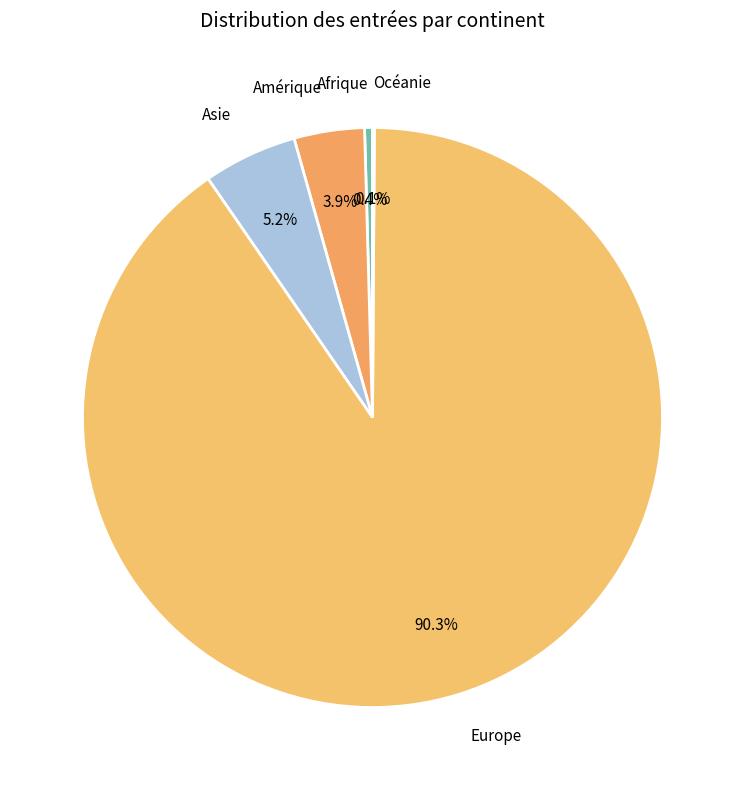

Which slice is the largest?

Europe